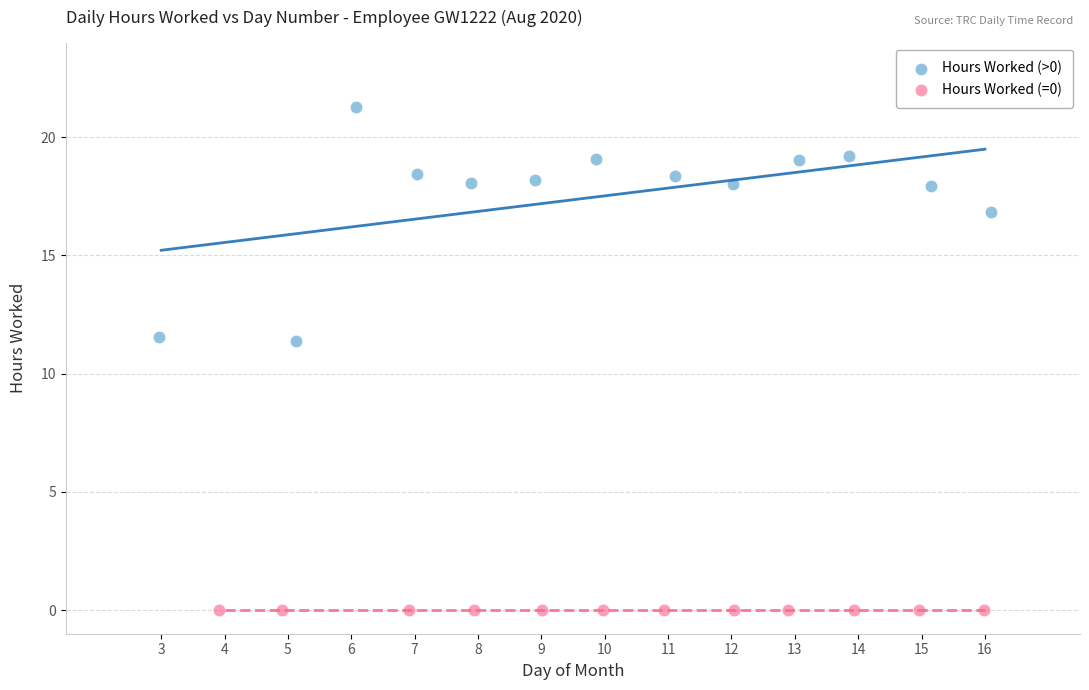

Which series contains the lowest Y value?

Hours Worked (=0)